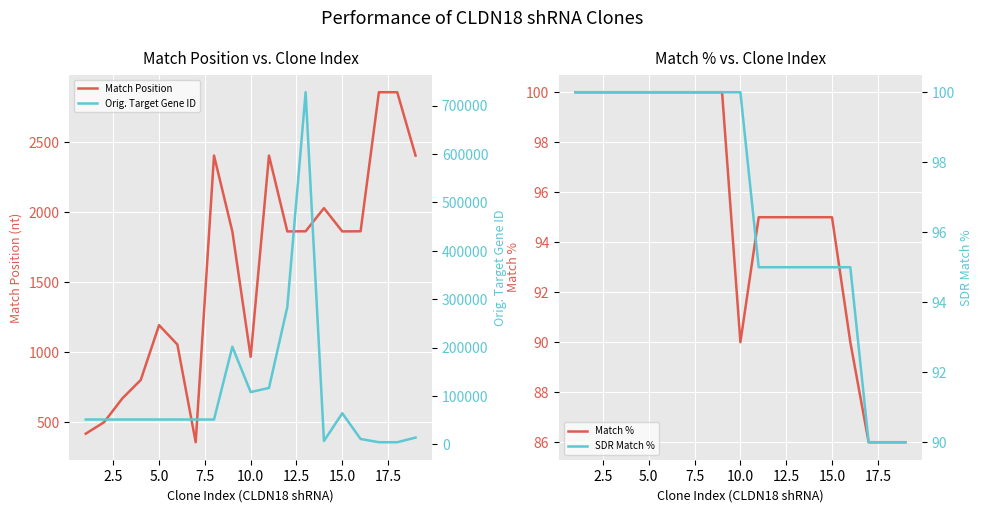

The value of Match Position at 10.0 is 618. True or false?

False